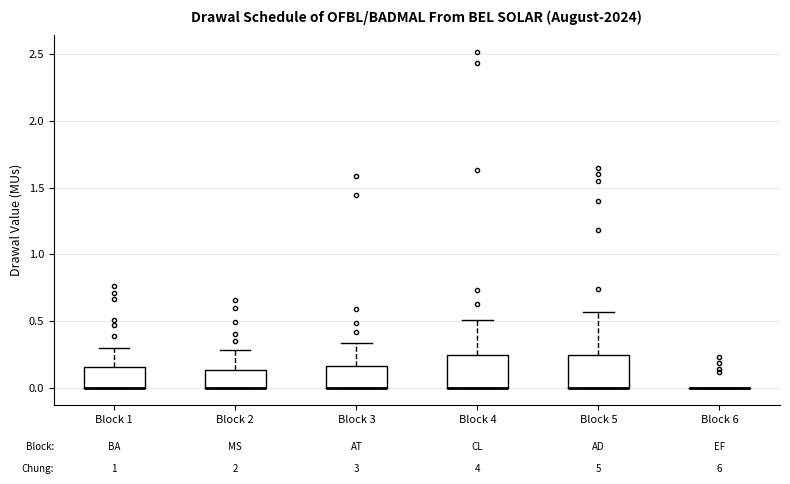

Reading left to right, transcribe this box plot: for each box, give where its median line is, the range the box spans, and where its two whiskers end, as read against the y-axis. The values are not printed on the chart, so give them approximately, as read against the axis.

Block 1: median 0.00 (drawn on the box's lower edge), box 0.00 to 0.15, whiskers 0.00 to 0.30
Block 2: median 0.00 (drawn on the box's lower edge), box 0.00 to 0.15, whiskers 0.00 to 0.30
Block 3: median 0.00 (drawn on the box's lower edge), box 0.00 to 0.15, whiskers 0.00 to 0.35
Block 4: median 0.00 (drawn on the box's lower edge), box 0.00 to 0.25, whiskers 0.00 to 0.50
Block 5: median 0.00 (drawn on the box's lower edge), box 0.00 to 0.25, whiskers 0.00 to 0.55
Block 6: box collapsed to a line at 0.00, whiskers 0.00 to 0.00